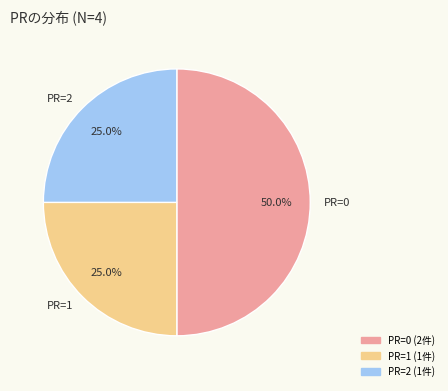

To the nearest percent, what portion does PR=1 represent?

25%